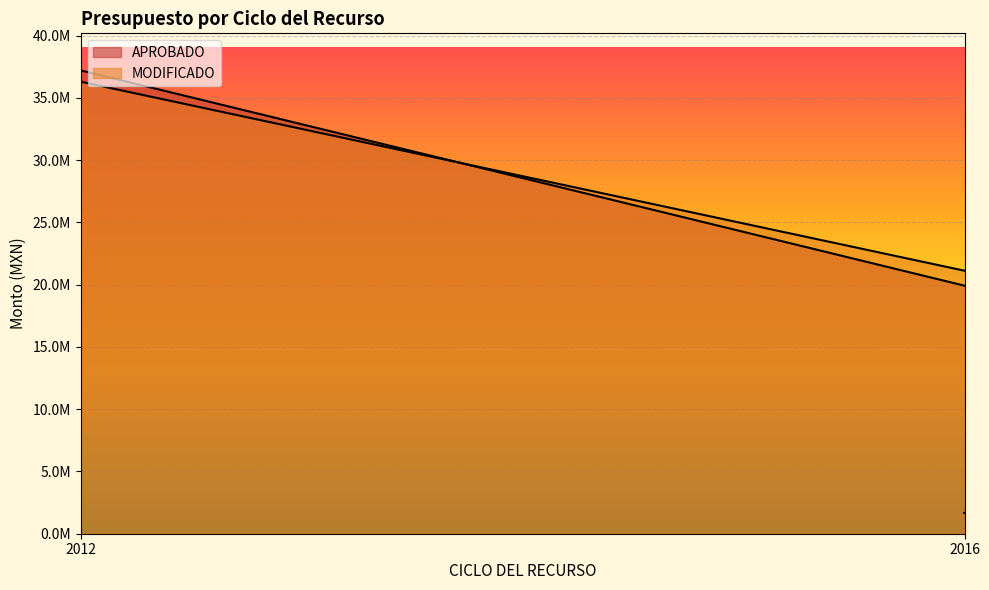

After their last crossing, which series has the higher values: APROBADO or MODIFICADO?

APROBADO